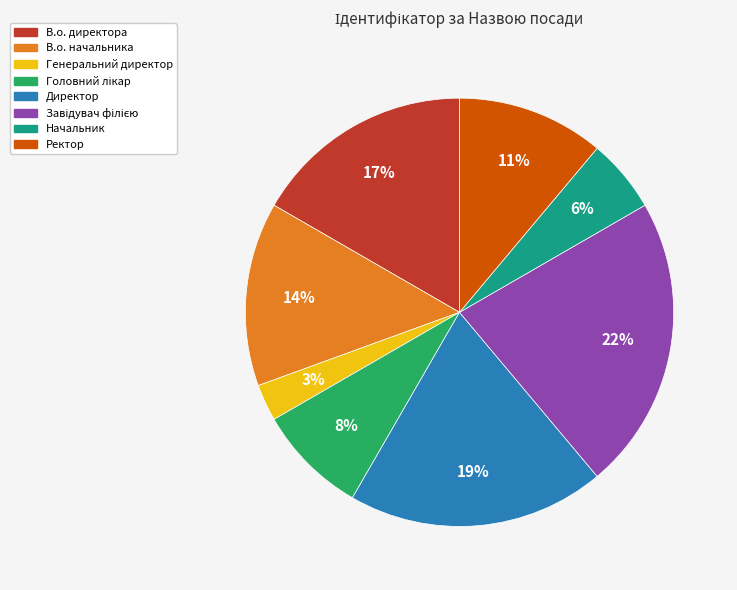

Combined, do В.о. начальника and Ректор account for over 50%?

No